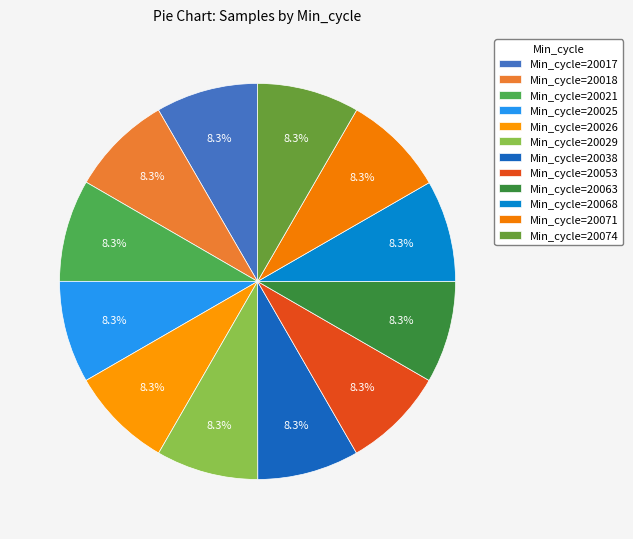

Combined, do Min_cycle=20063 and Min_cycle=20018 account for over 50%?

No